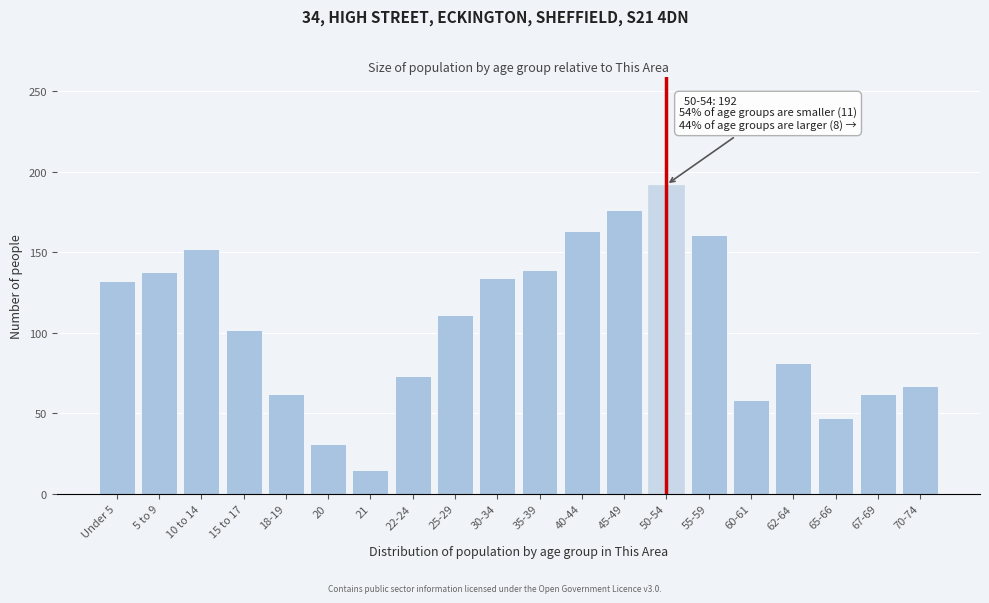

What is the approximate value at 35-39?

139